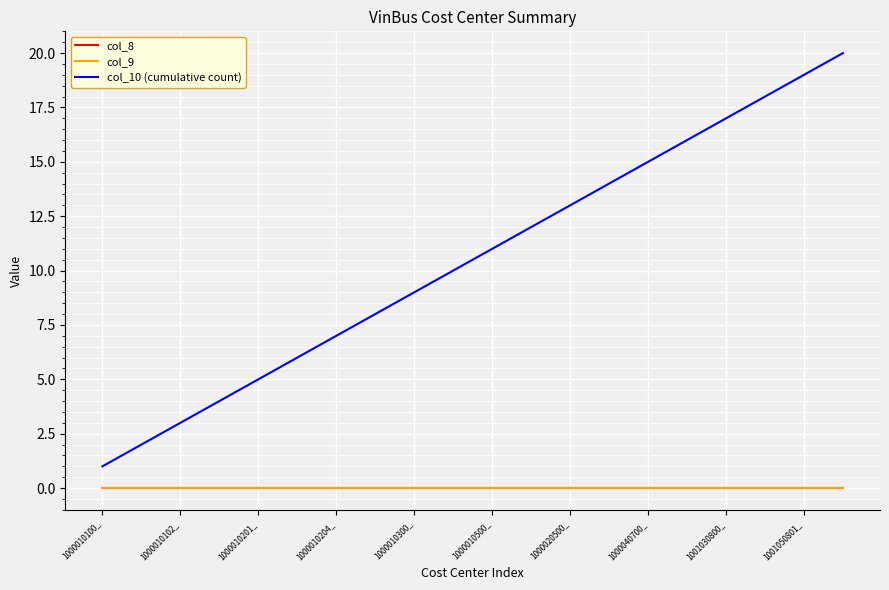

Does the chart have visible grid lines?

Yes